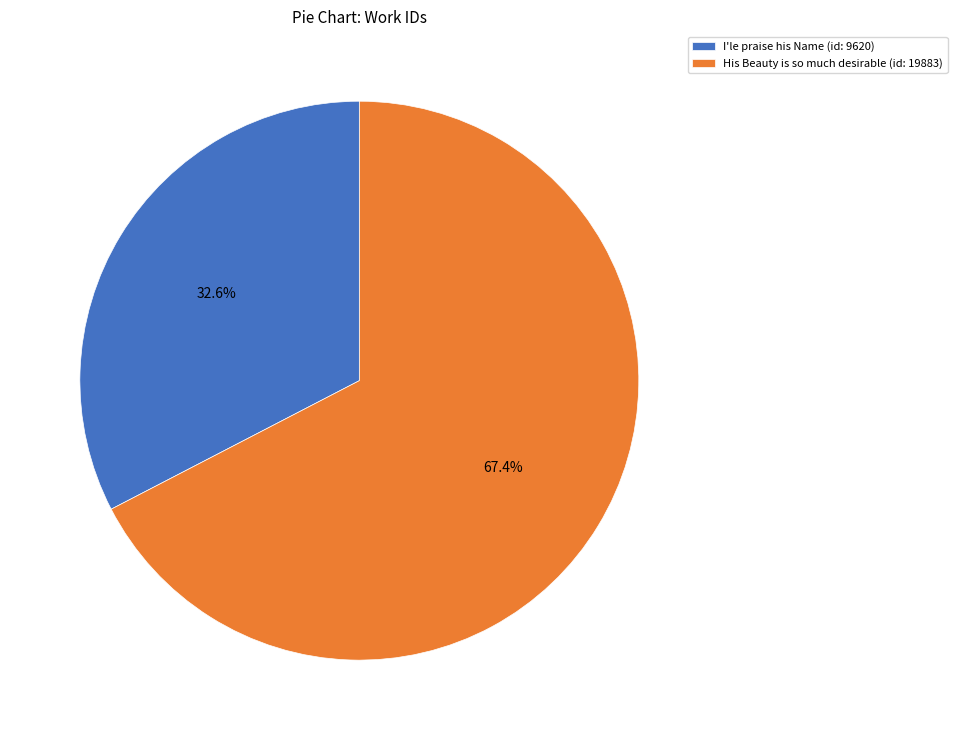

Between I'le praise his Name (id: 9620) and His Beauty is so much desirable (id: 19883), which is larger?

His Beauty is so much desirable (id: 19883)